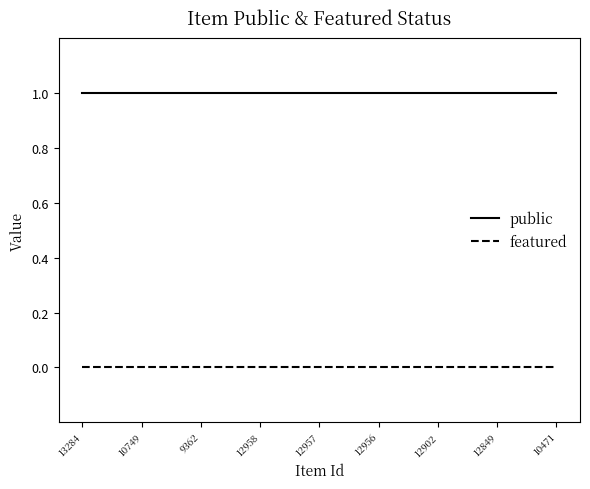

How many lines are shown in the chart?

2